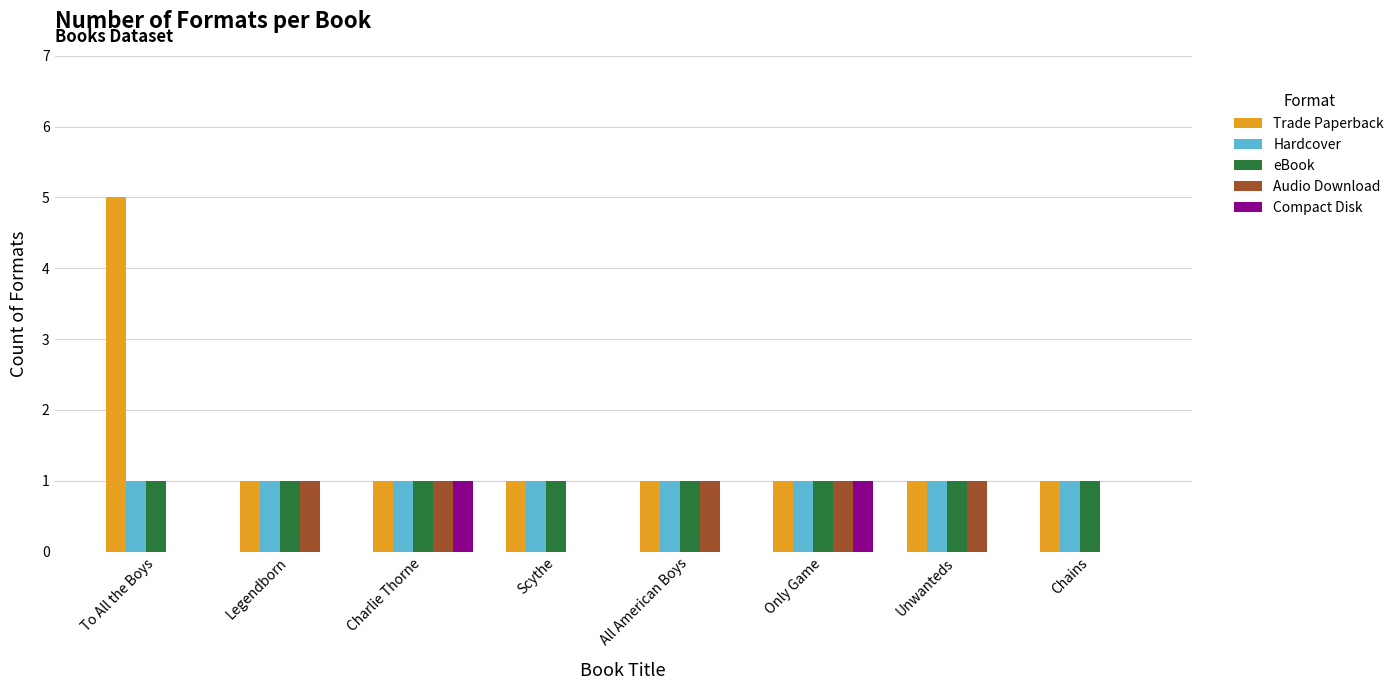

Are the bars grouped side by side (vs. stacked)?

Yes